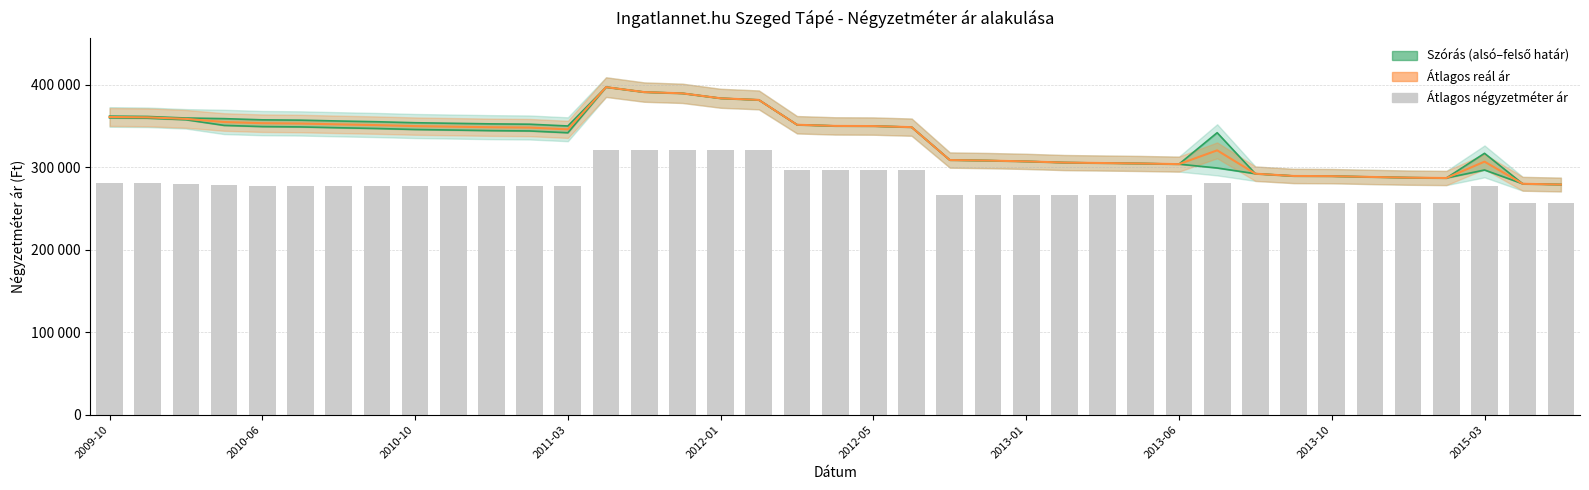

The value of Átlagos reál ár at 25 is 305478. True or false?

True